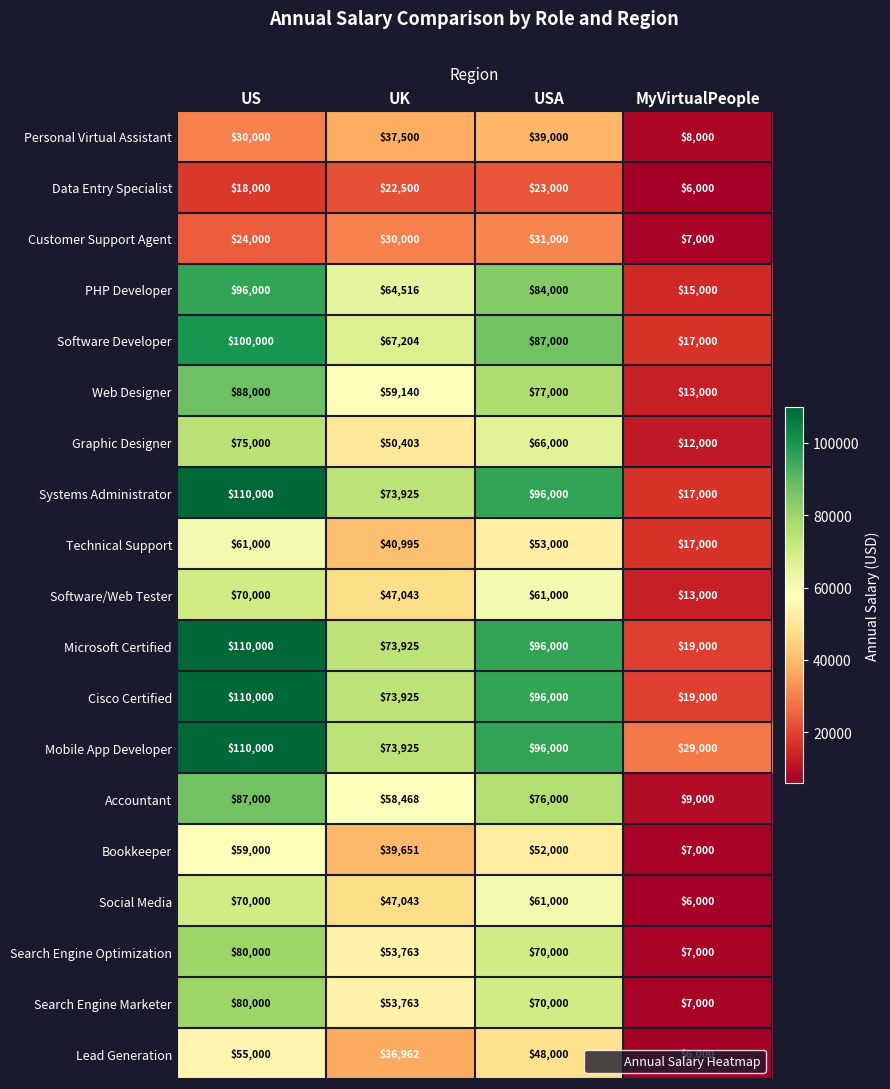

Which label corresponds to the smallest value in the chart?

MyVirtualPeople